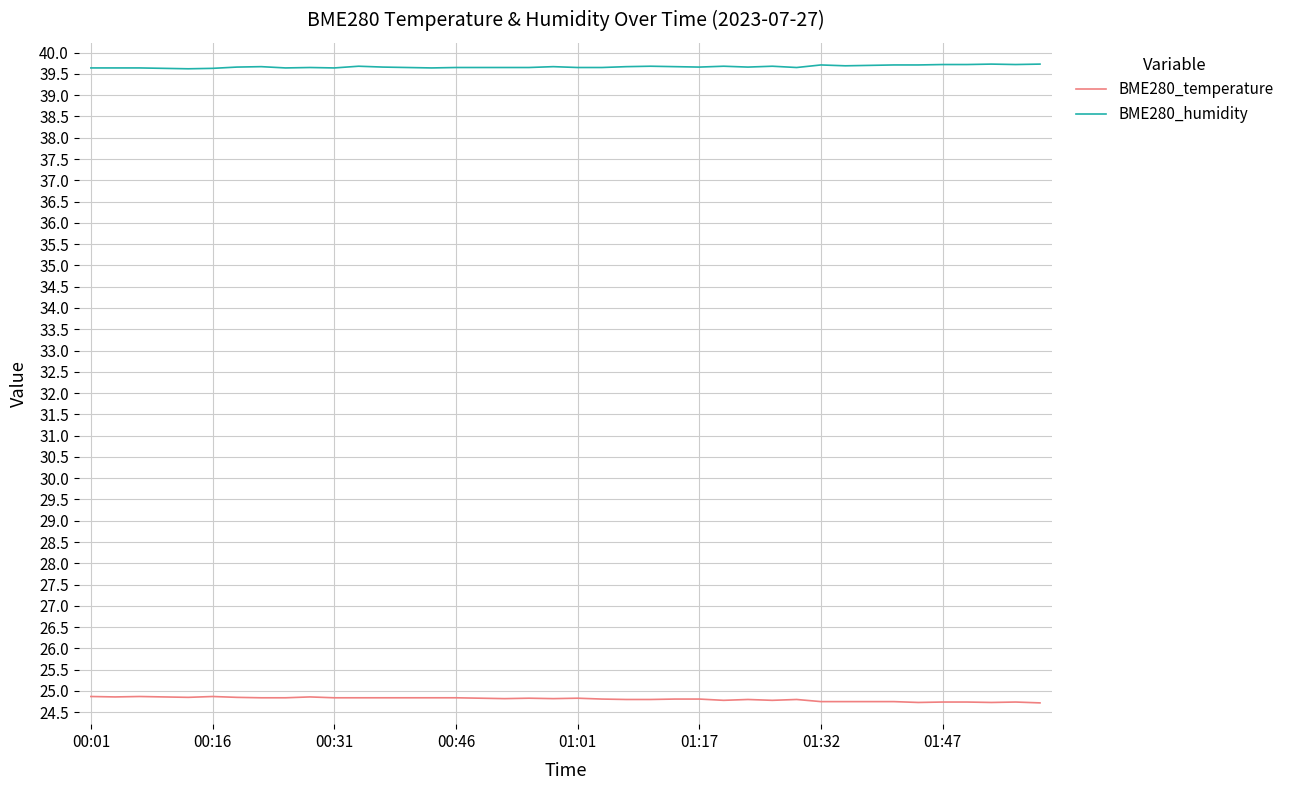

What is the greatest value displayed?

39.7